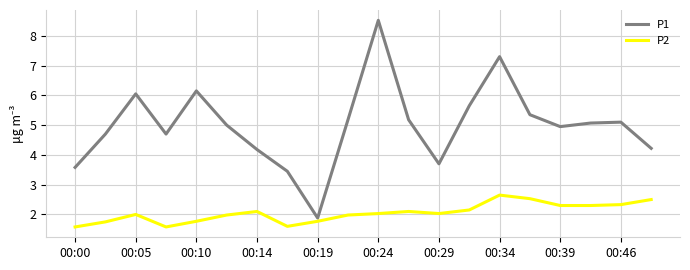

What is the difference between the maximum and minimum values in the P1 series?

6.6